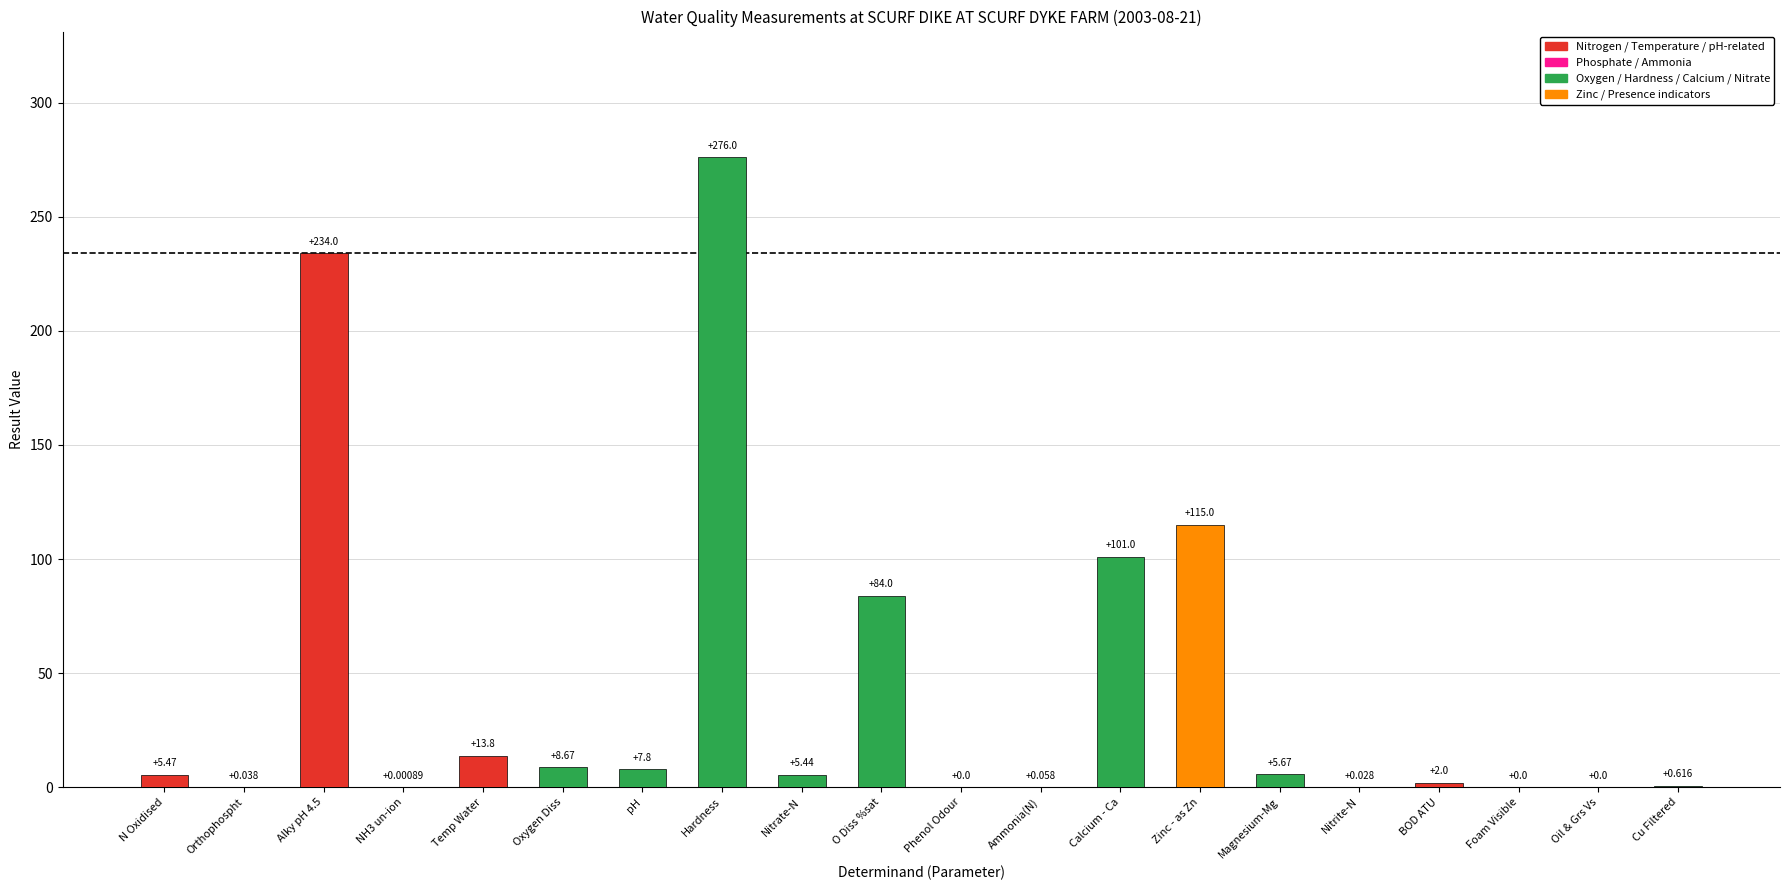

Between Temp Water and Magnesium-Mg, which is larger?

Temp Water